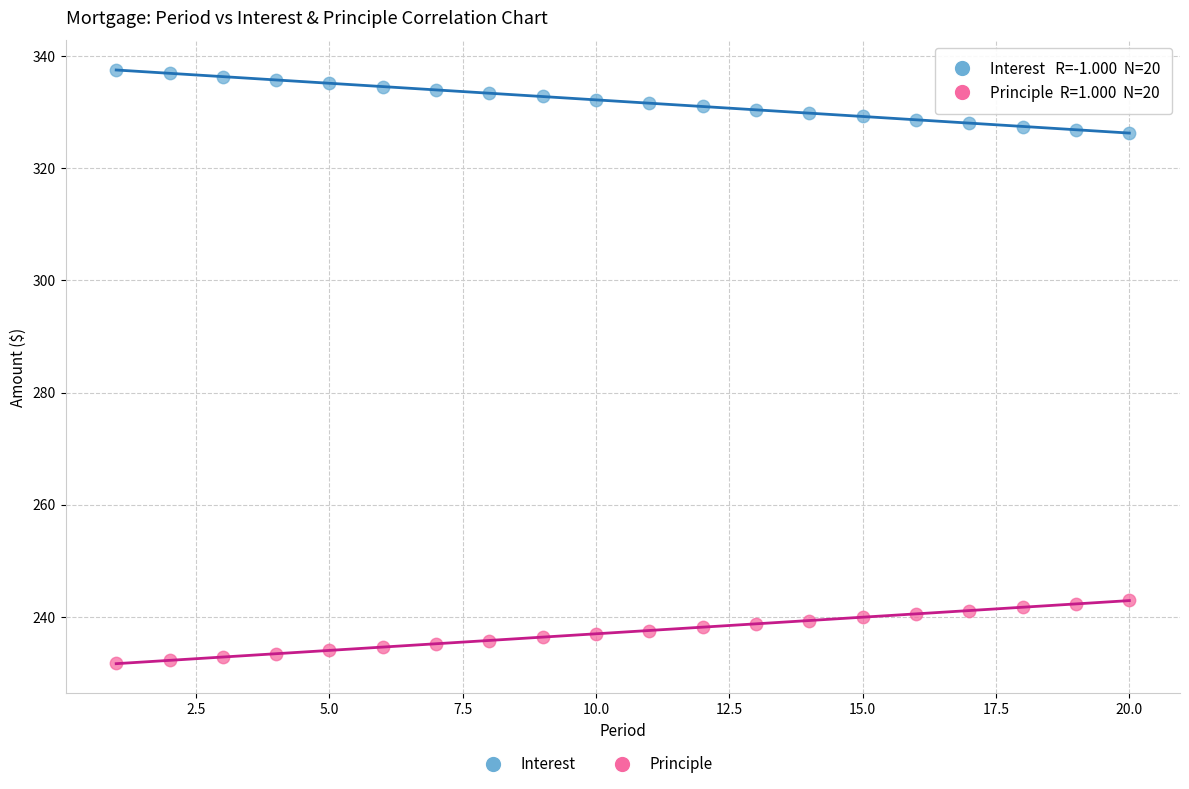

Which series reaches the maximum Y coordinate?

Interest